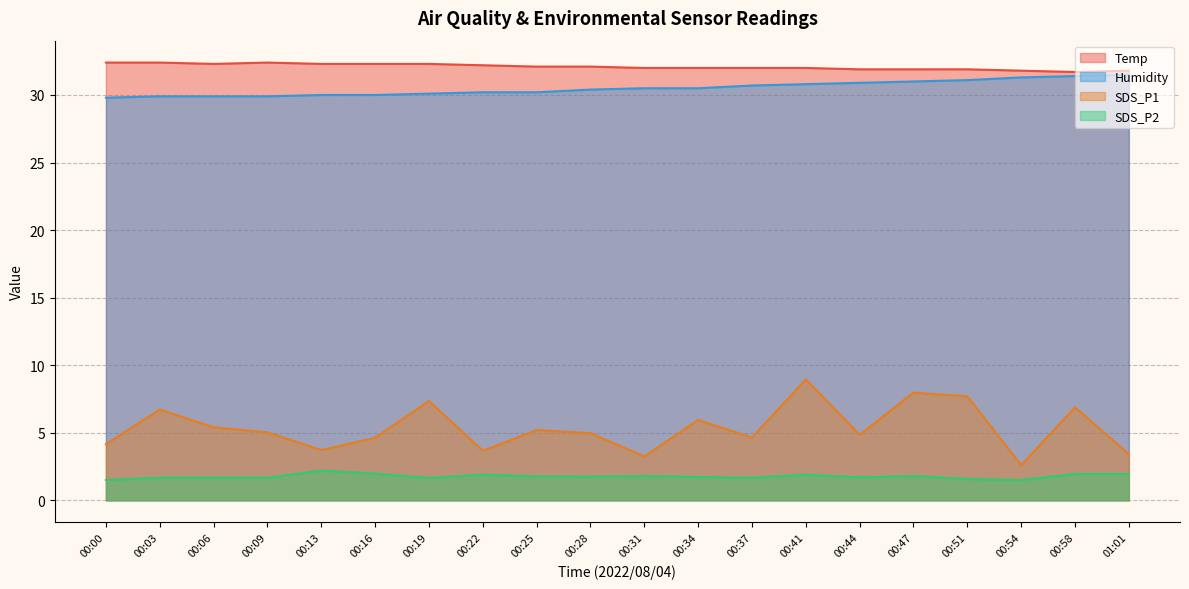

What is the average value of the SDS_P1 series?

5.4